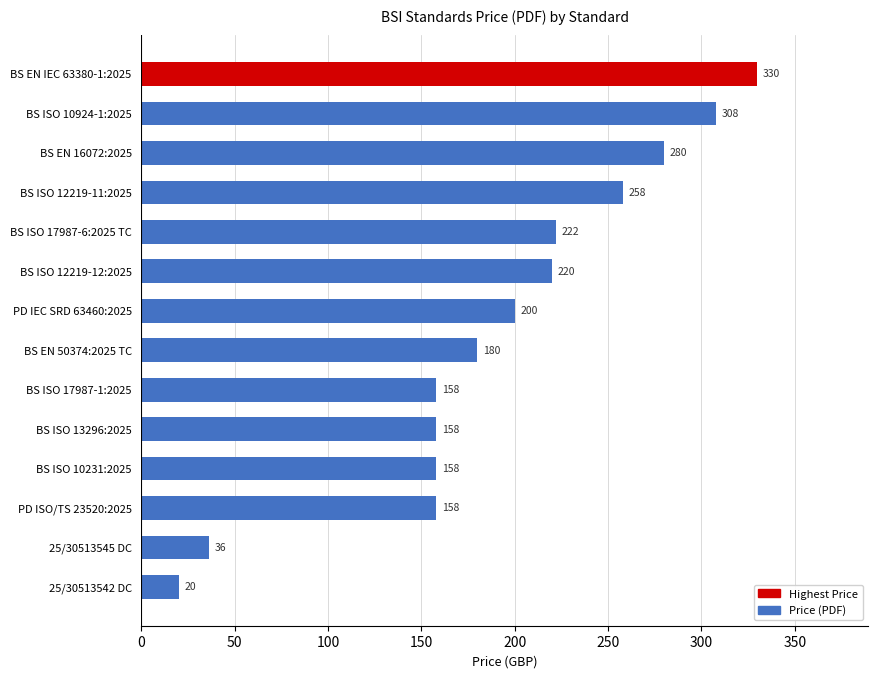

What is the value of the 7th bar from the top?

200